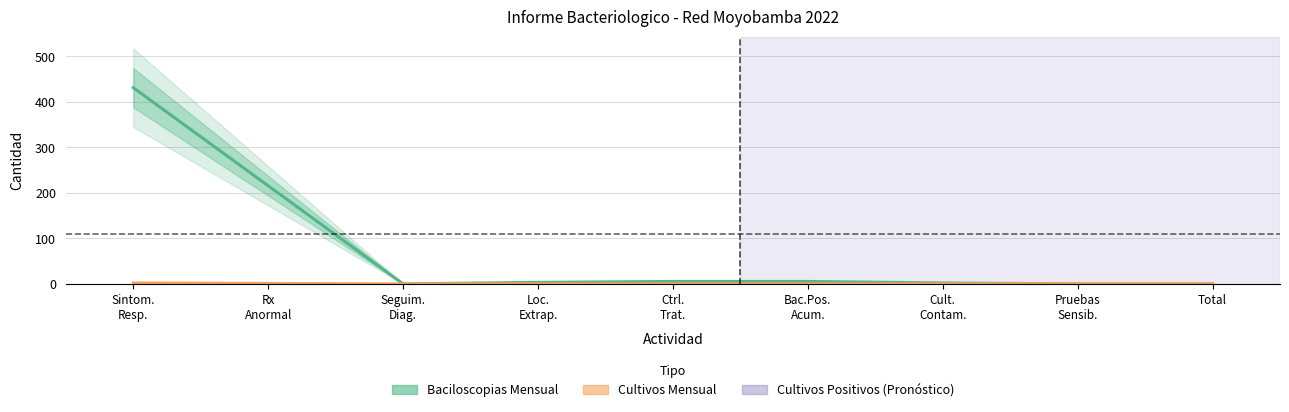

What is the label of the 4th point from the left?

Loc.
Extrap.